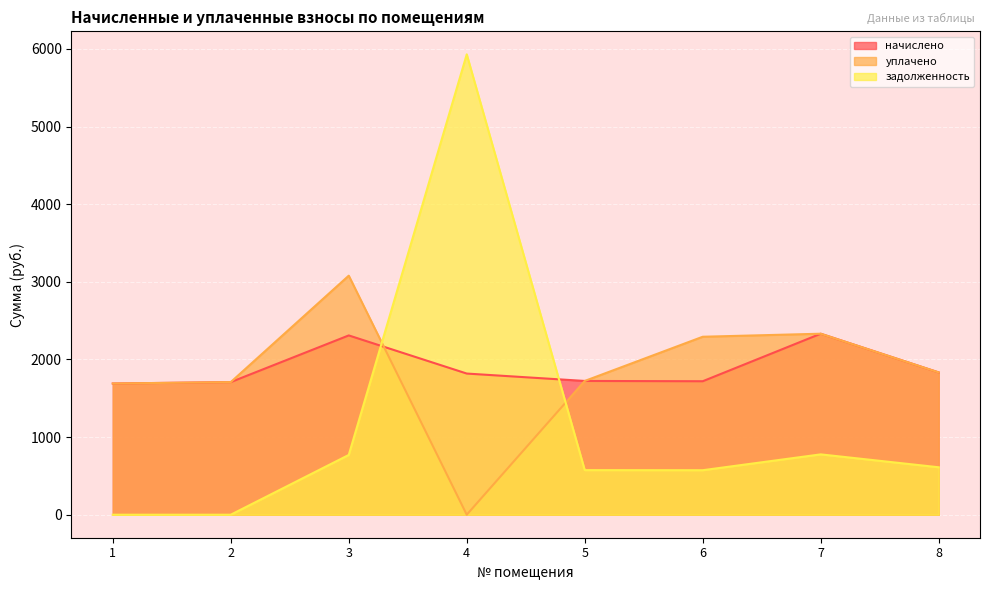

At which label does начислено reach its peak?

7